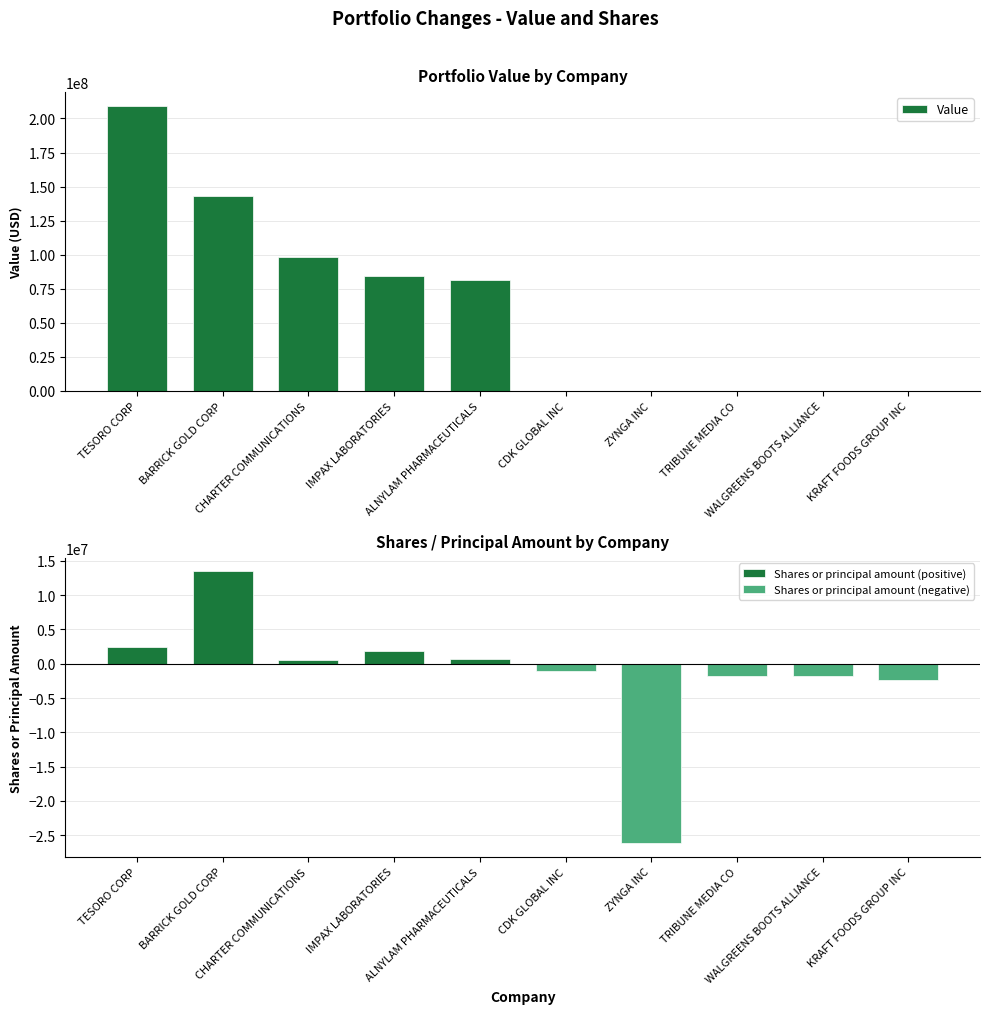

How many groups of bars are there?

10